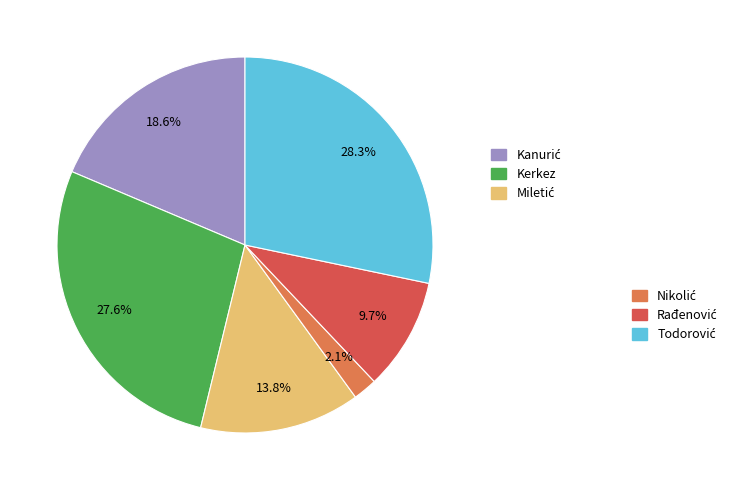

Is there any slice that represents more than half of the pie?

No